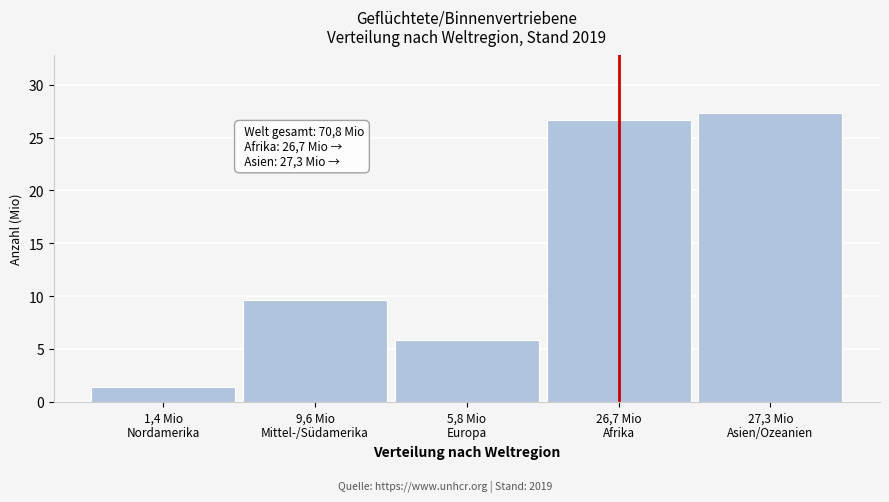

Reading left to right, extract all data points from this chart.

1.4	9.6	5.8	26.7	27.3